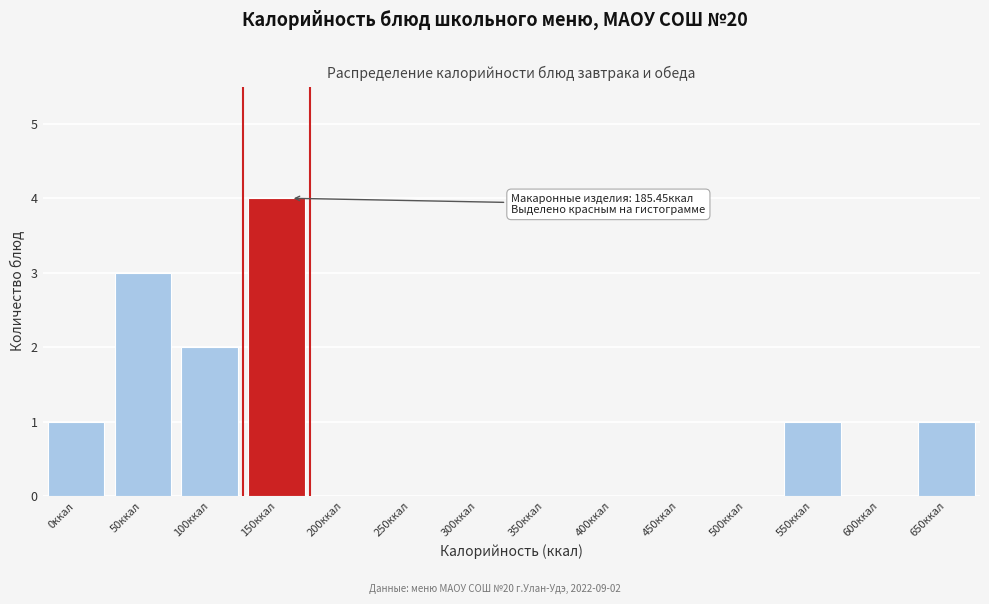

Reading left to right, extract all data points from this chart.

0ккал=1	50ккал=3	100ккал=2	150ккал=4	200ккал=0	250ккал=0	300ккал=0	350ккал=0	400ккал=0	450ккал=0	500ккал=0	550ккал=1	600ккал=0	650ккал=1